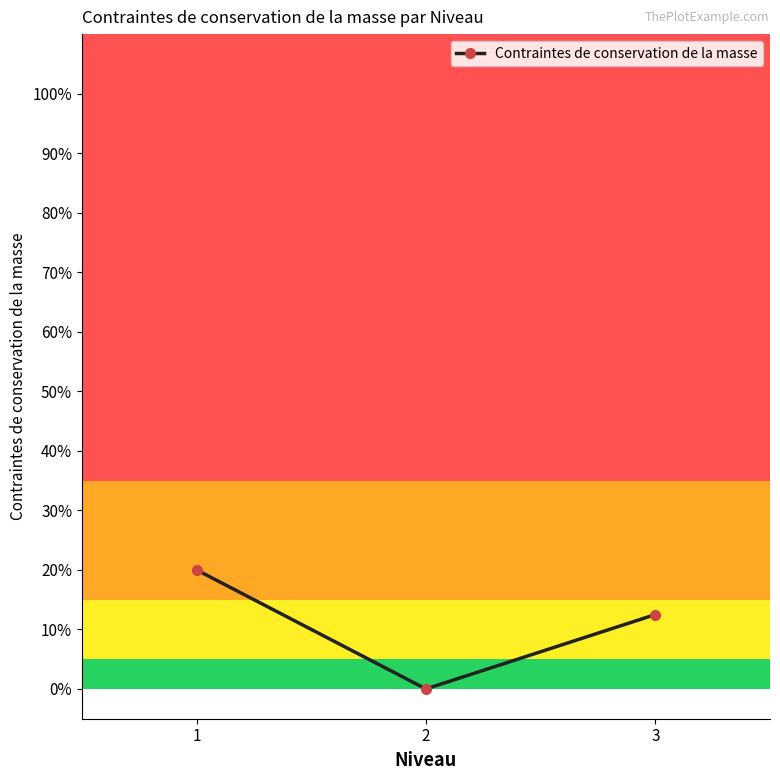

True or false: the data shows 0.1 at 3.

True